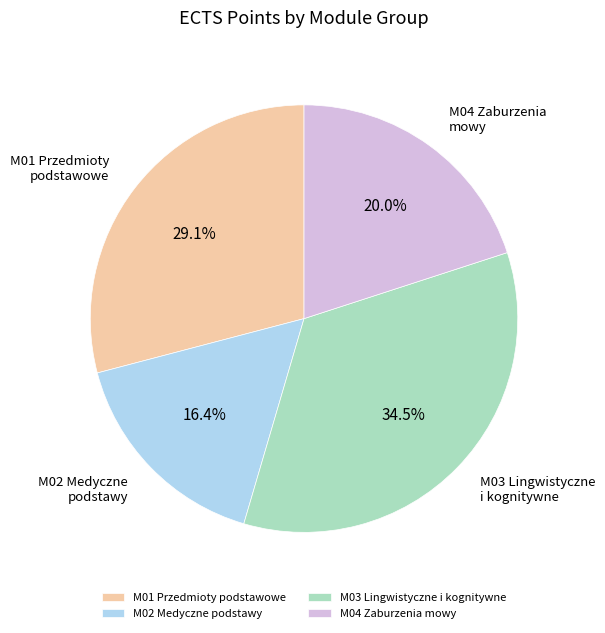

Is M01 Przedmioty podstawowe the majority of the pie?

No